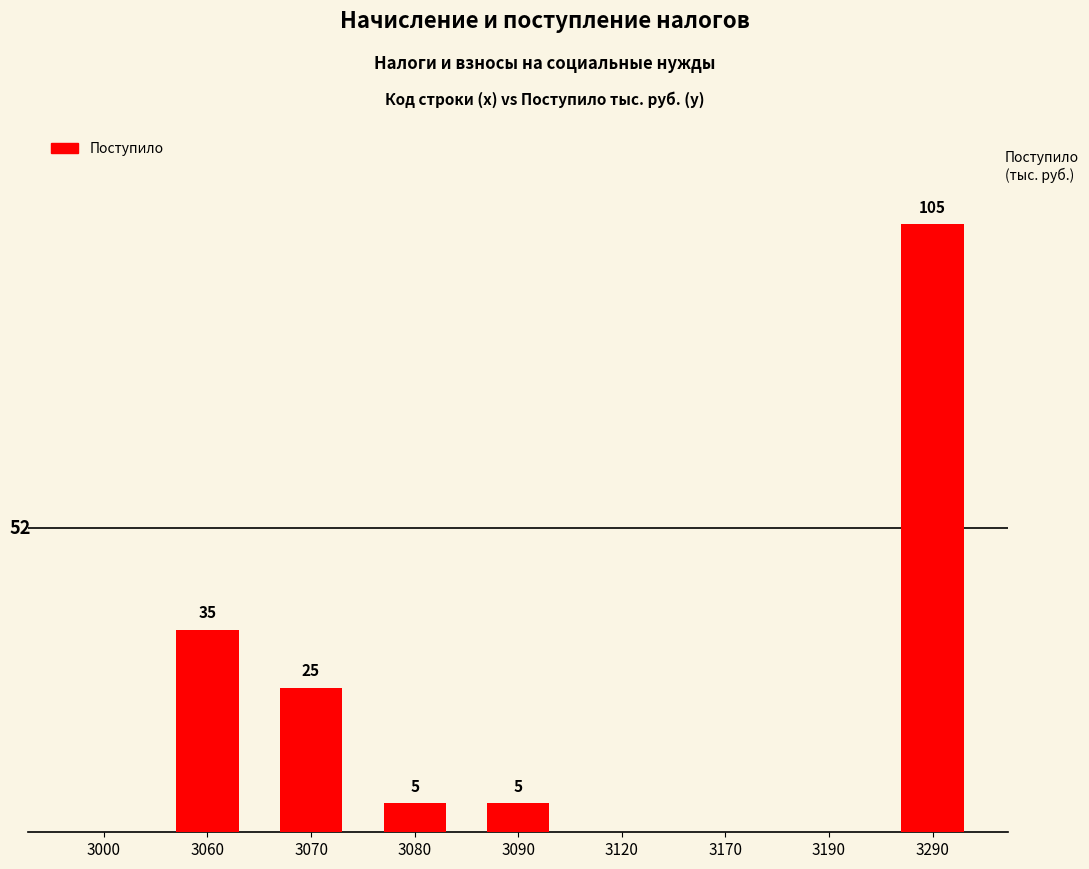

Where is the data nearest to the value 52?

3060